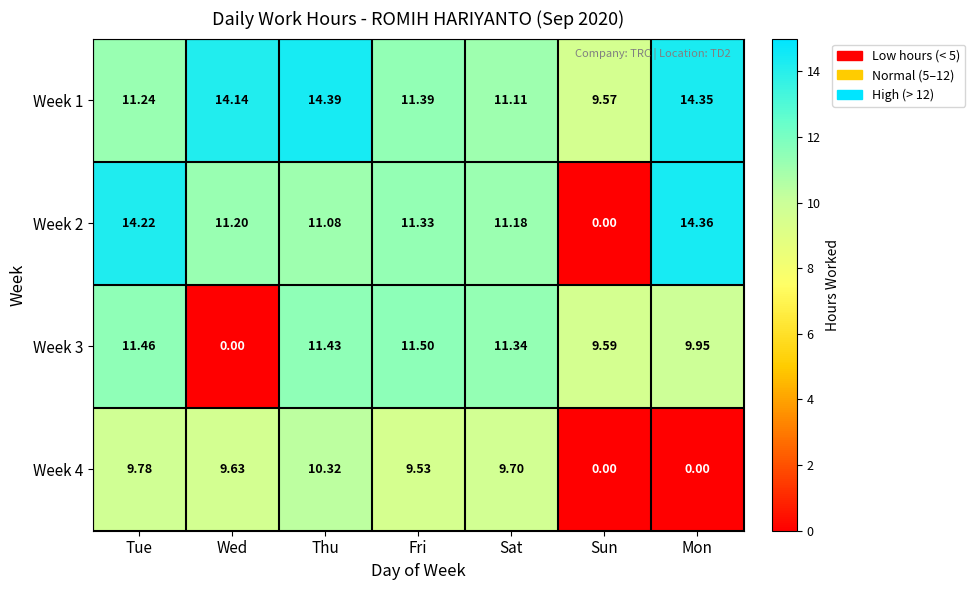

List the series in order of their peak value, lowest first.

Week 4, Week 3, Week 2, Week 1